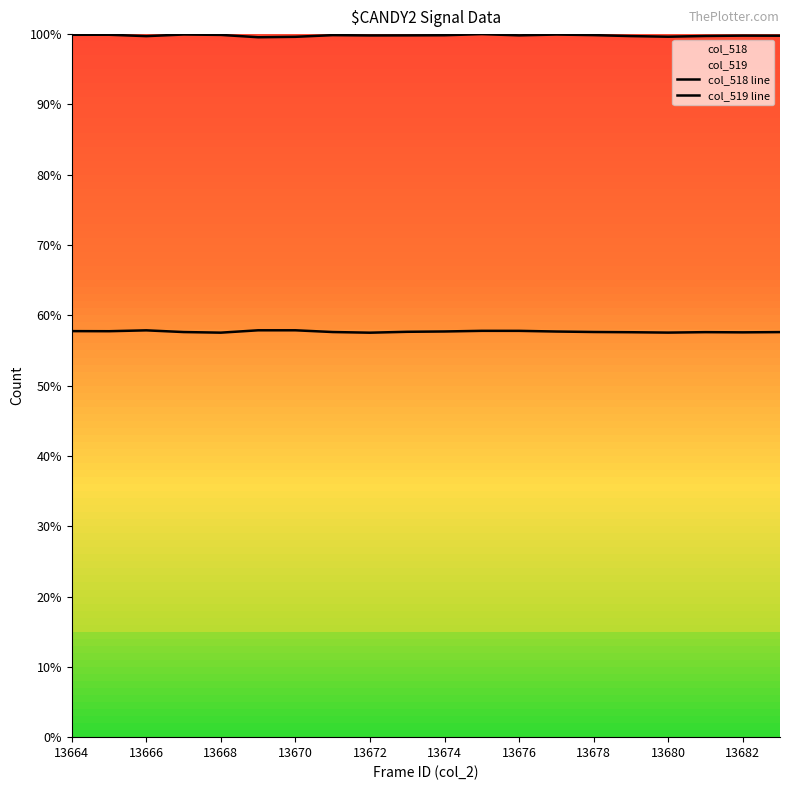

How many lines are shown in the chart?

2